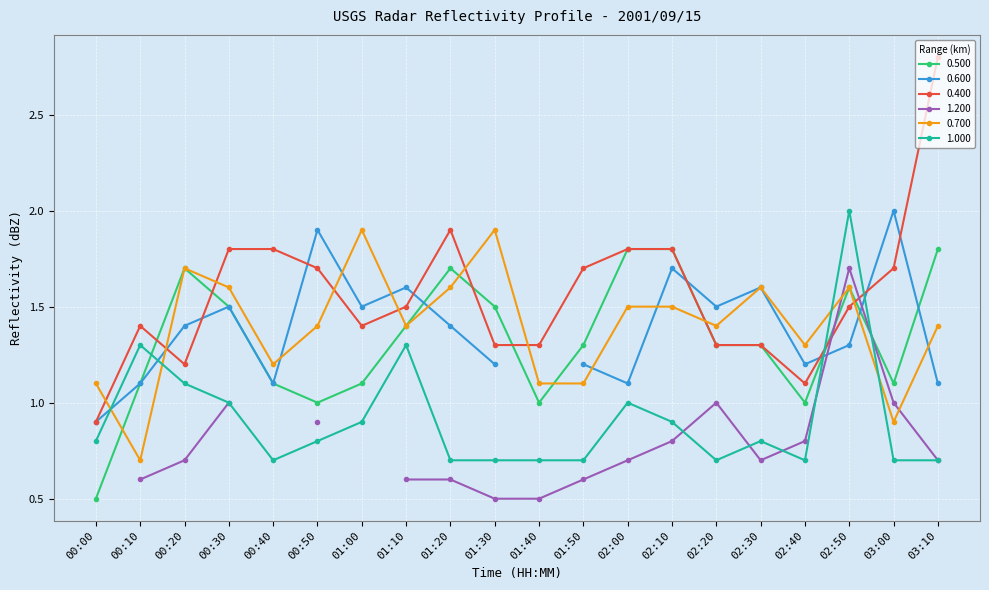

How many data points does each series have?

20